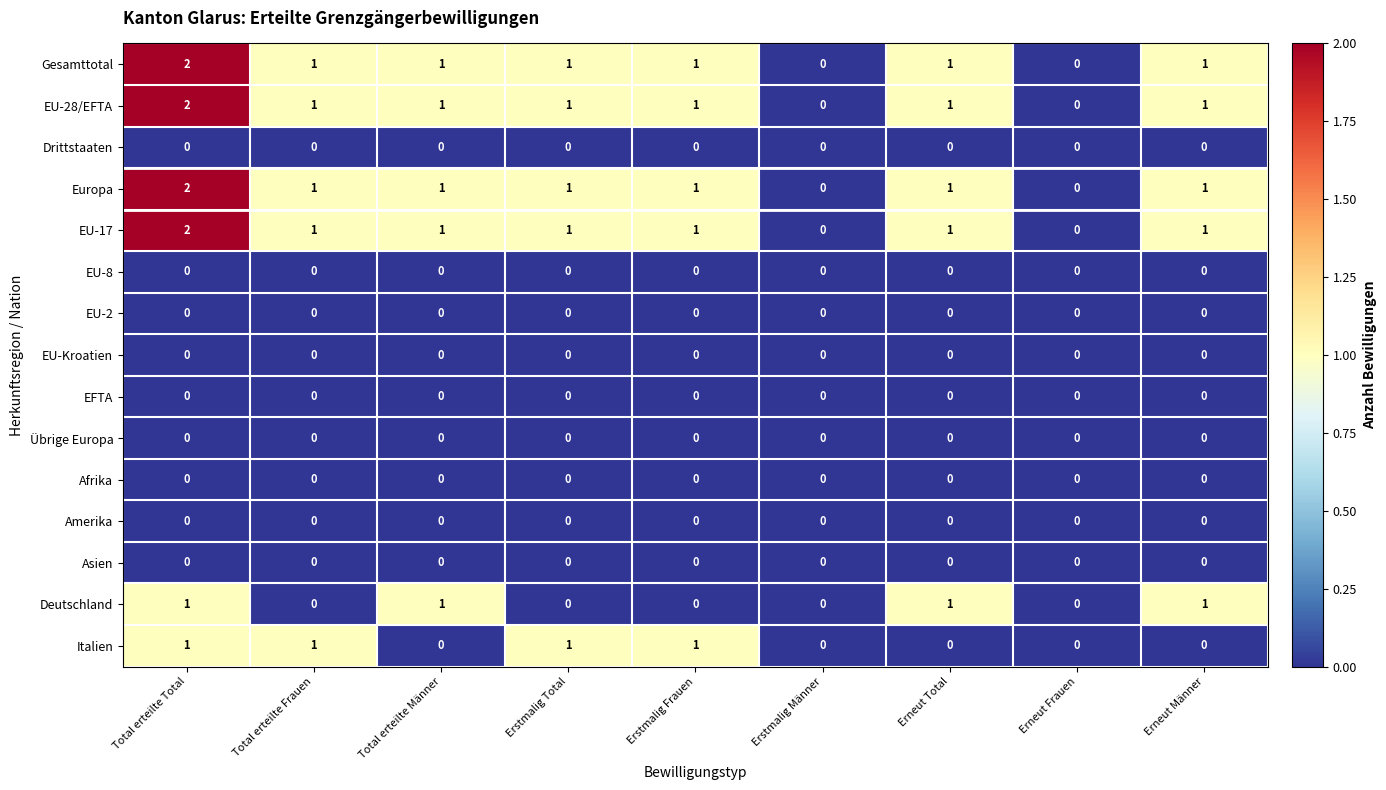

Is the value of EU-17 at Erstmalig Total greater than the value of EU-Kroatien at Erstmalig Frauen?

Yes